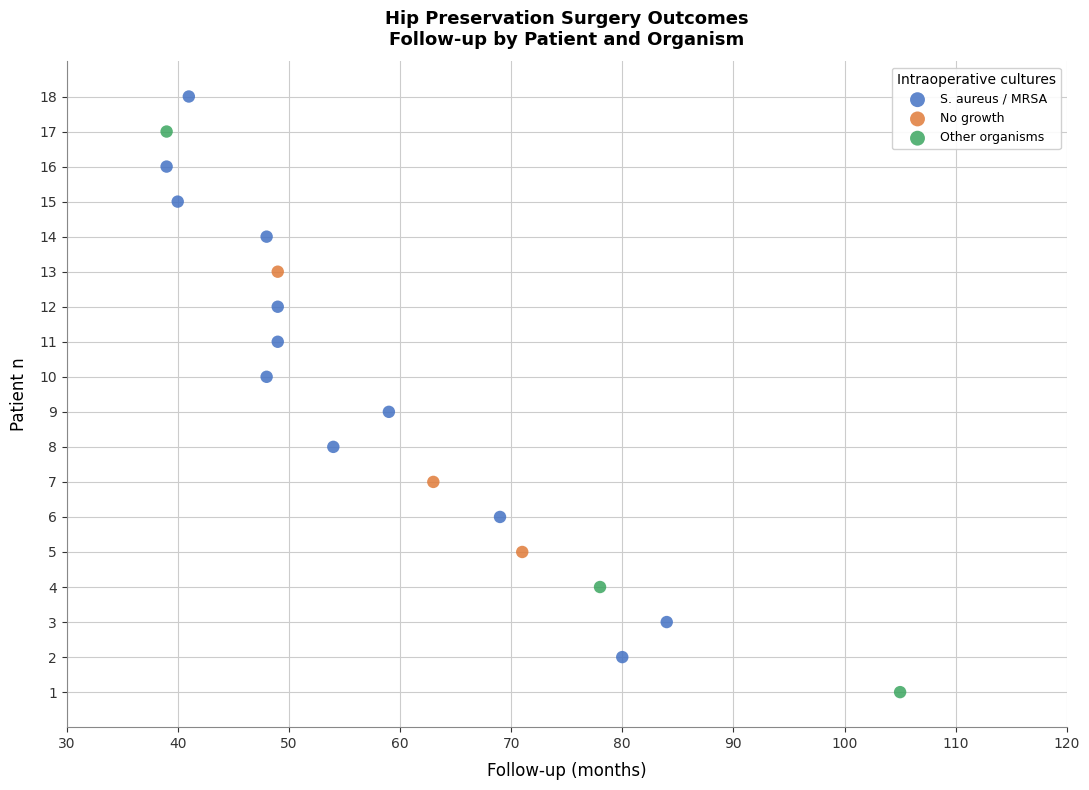

Which series reaches the minimum Y coordinate?

Other organisms